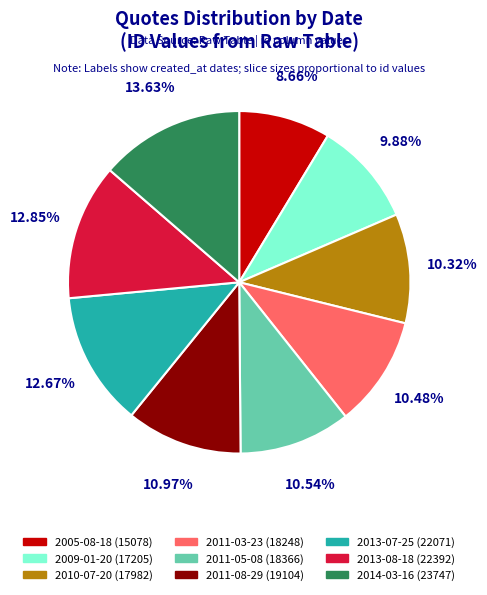

To the nearest percent, what percentage of the pie is 2010-07-20?

10%